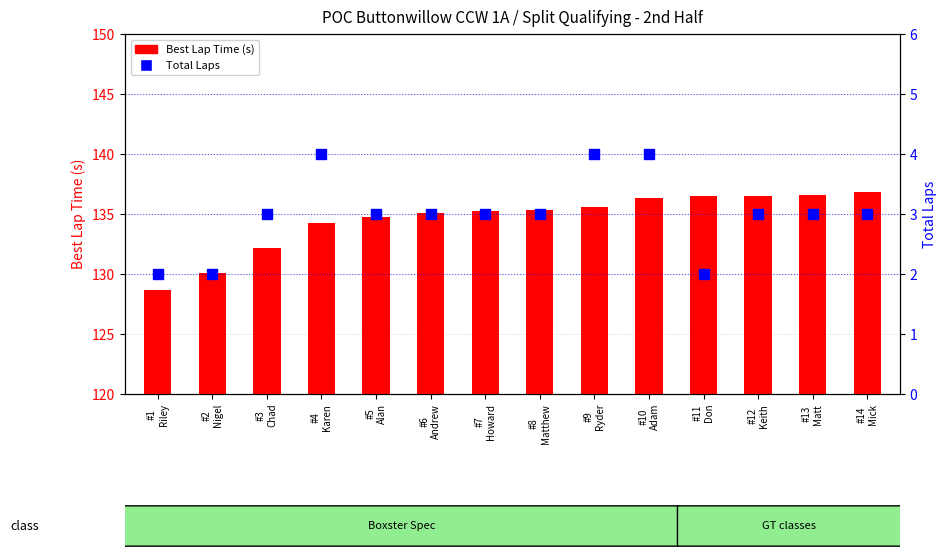

At which category is the sum across all series the highest?

#10
Adam